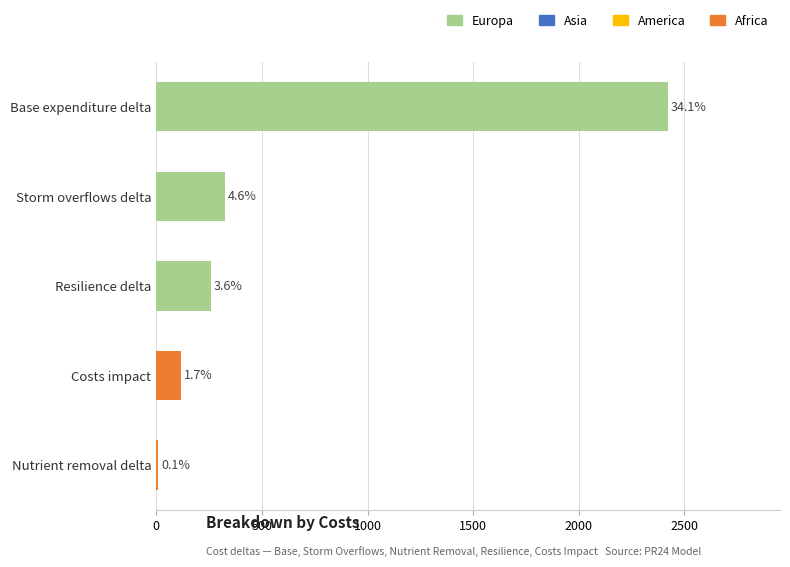

Does the chart contain any negative values?

No